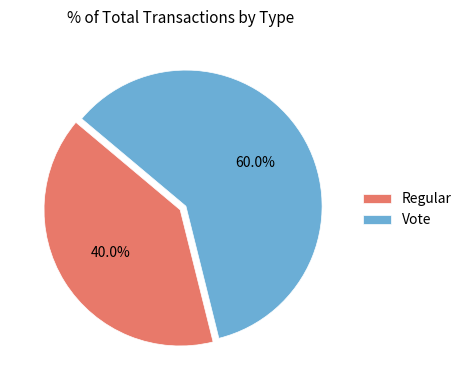

Which category has the smallest portion of the pie?

Regular